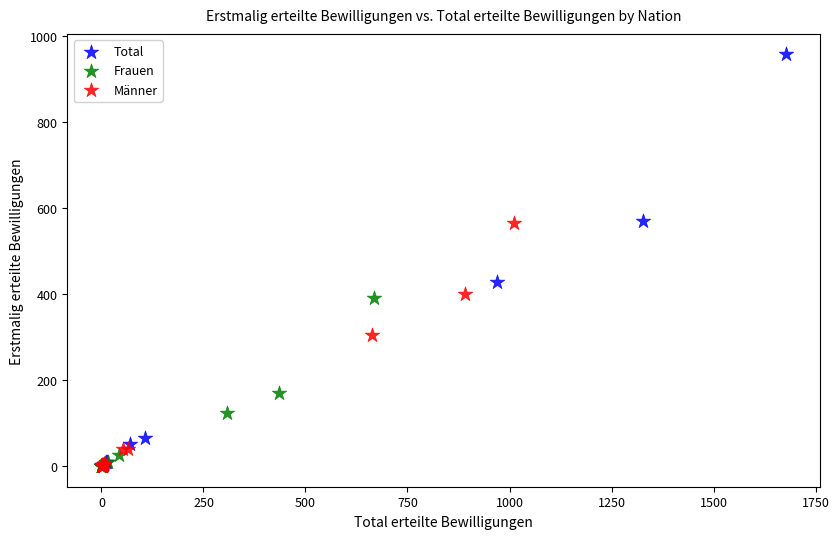

Which series has the largest Y range (max minus min)?

Total